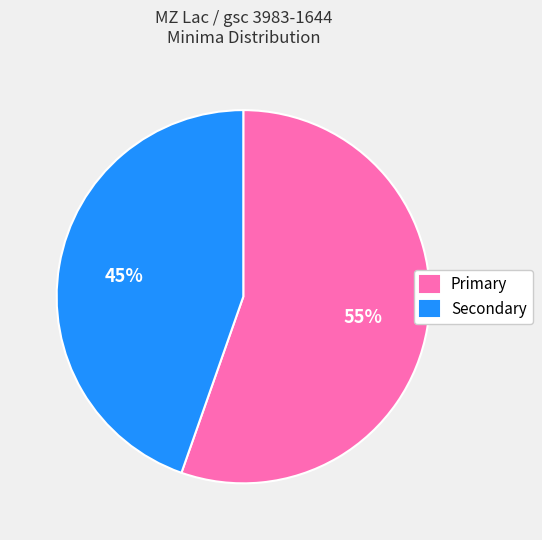

To the nearest percent, what is the combined percentage of Secondary and Primary?

100%